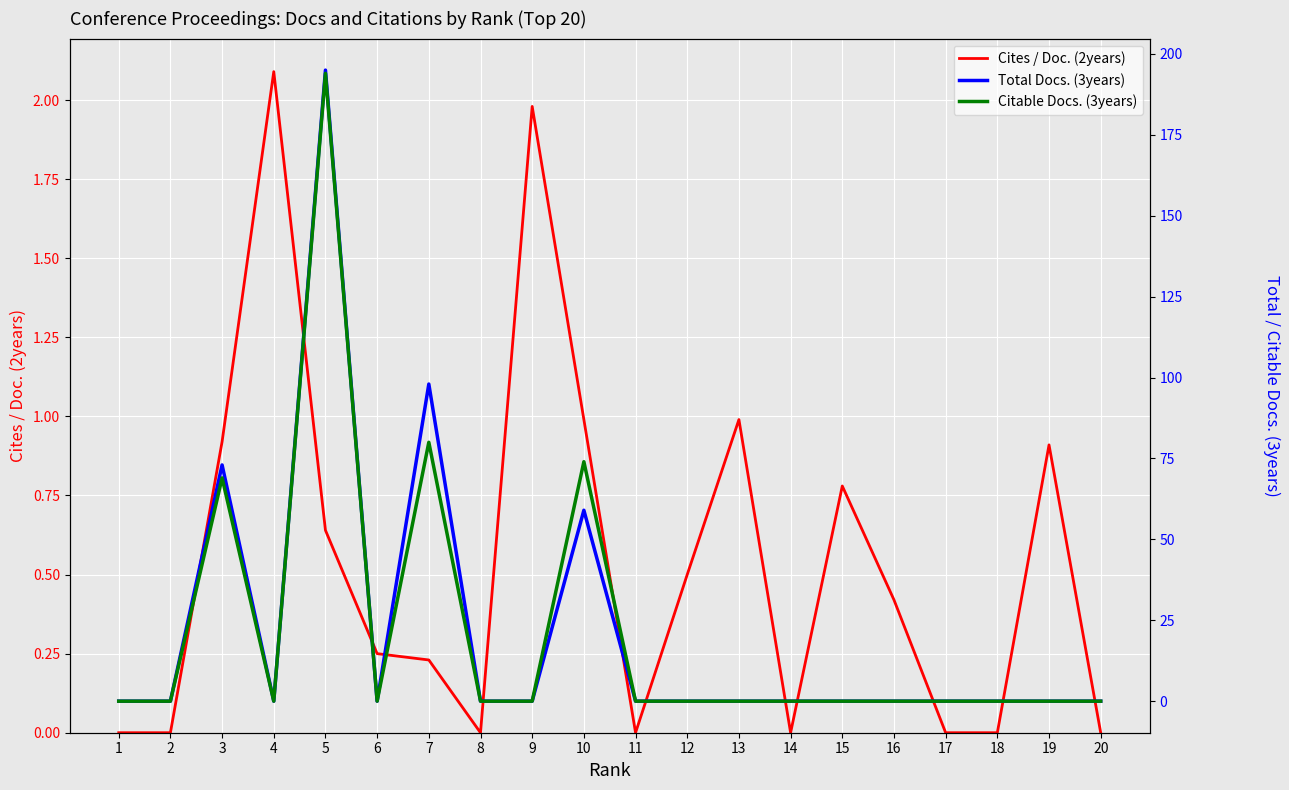

Between 2 and 13, which series saw the biggest shift?

Cites / Doc. (2years)